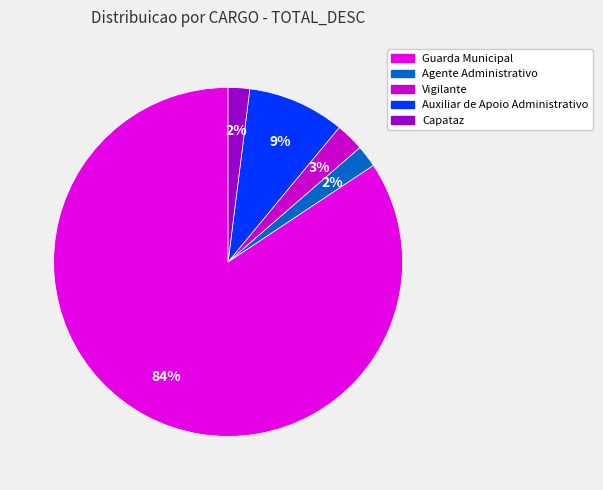

Count the number of slices in the pie.

5